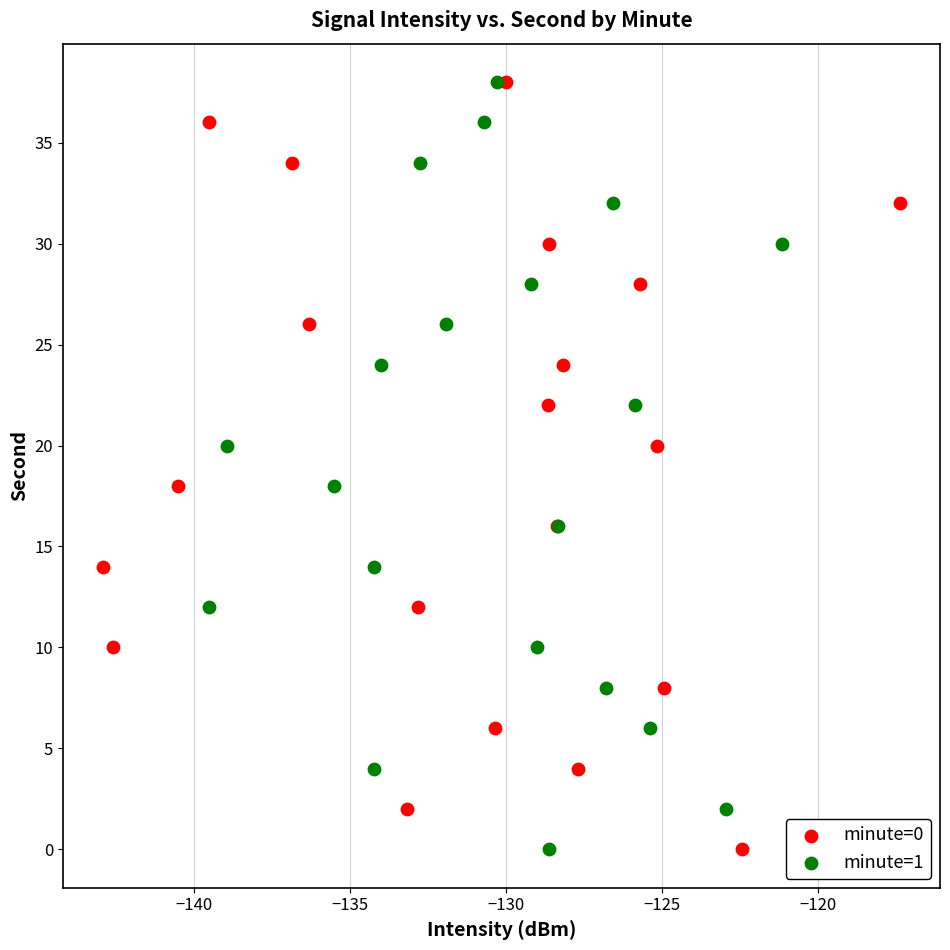

What are all the series names shown in the legend?

minute=0, minute=1